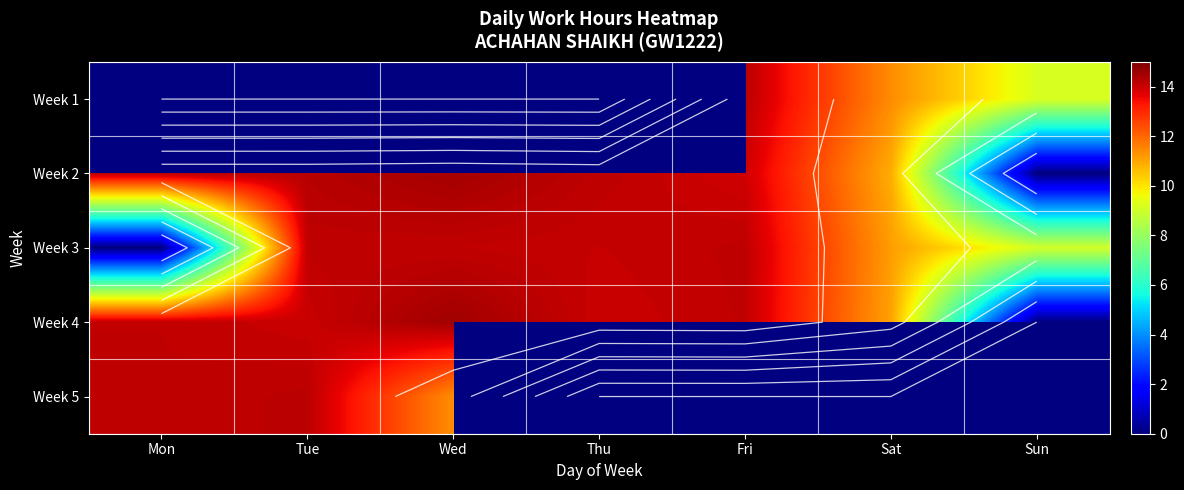

How many distinct data groups are displayed?

5